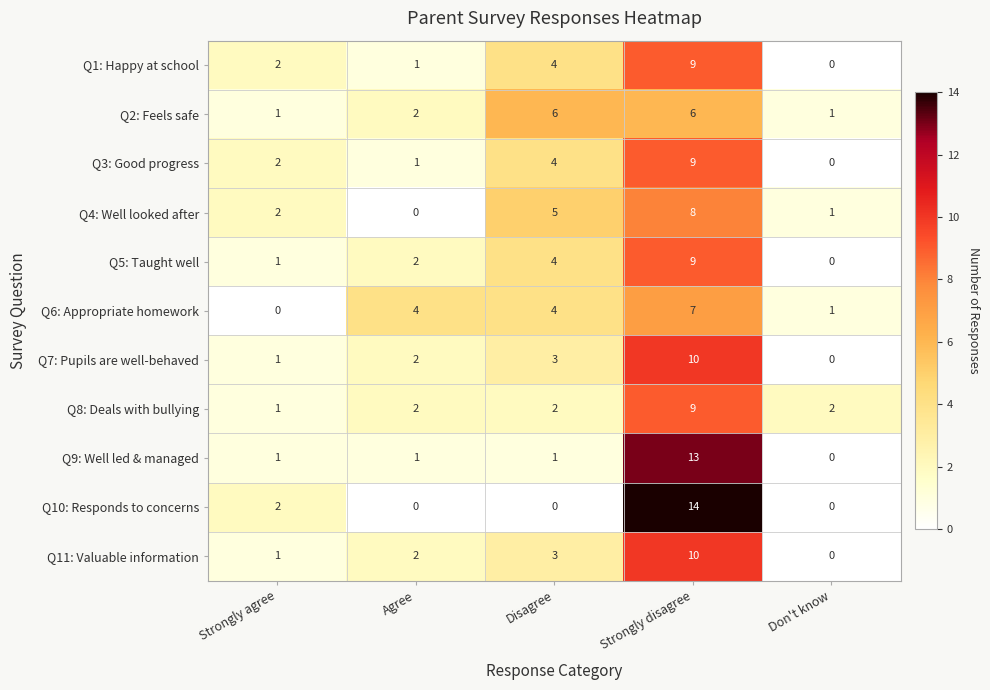

What is the sum of all Q4: Well looked after values?

16